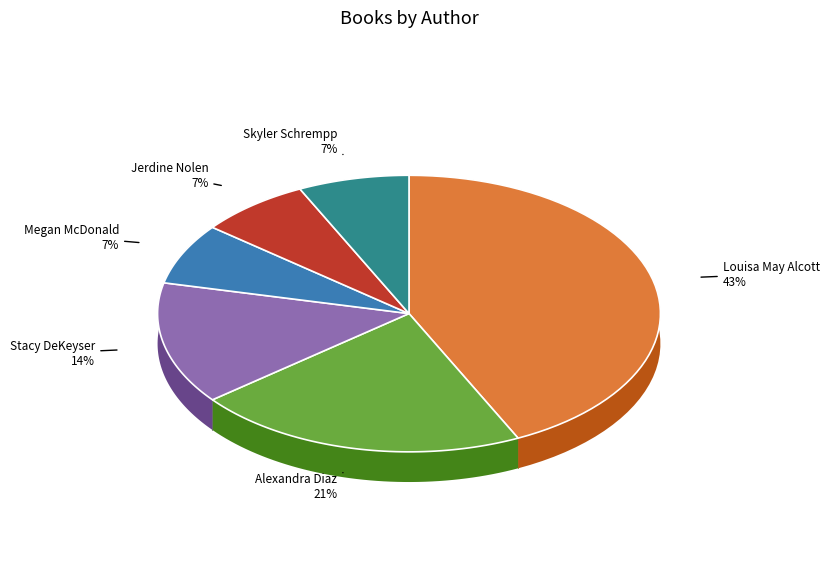

Is the sum of Megan McDonald (213961545) and Louisa May Alcott (1100336) greater than half?

No